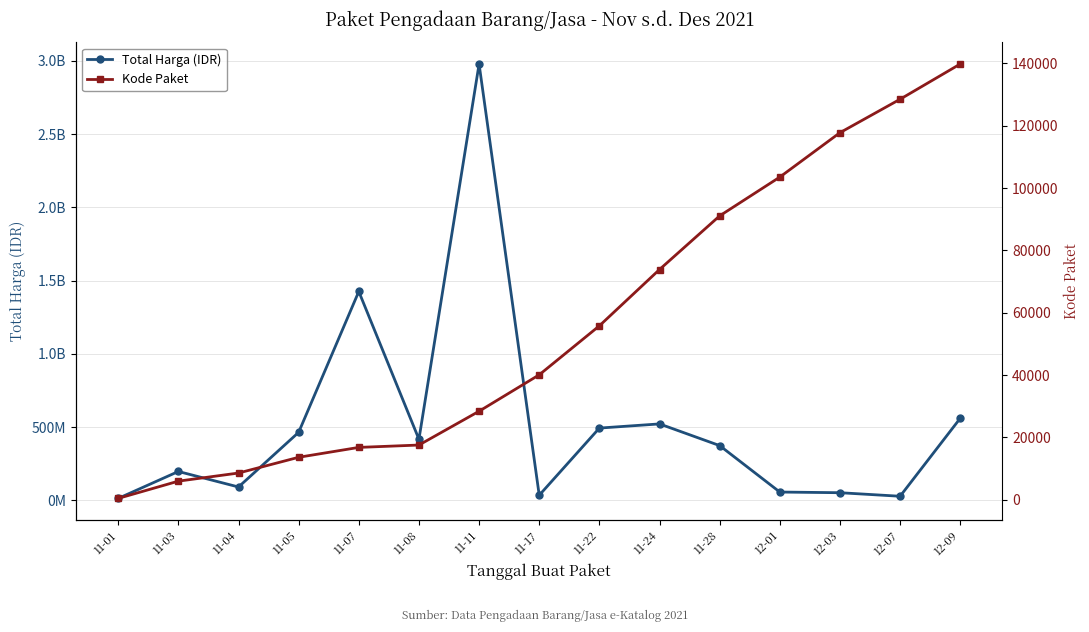

List the series in order of their peak value, highest first.

Total Harga (IDR), Kode Paket